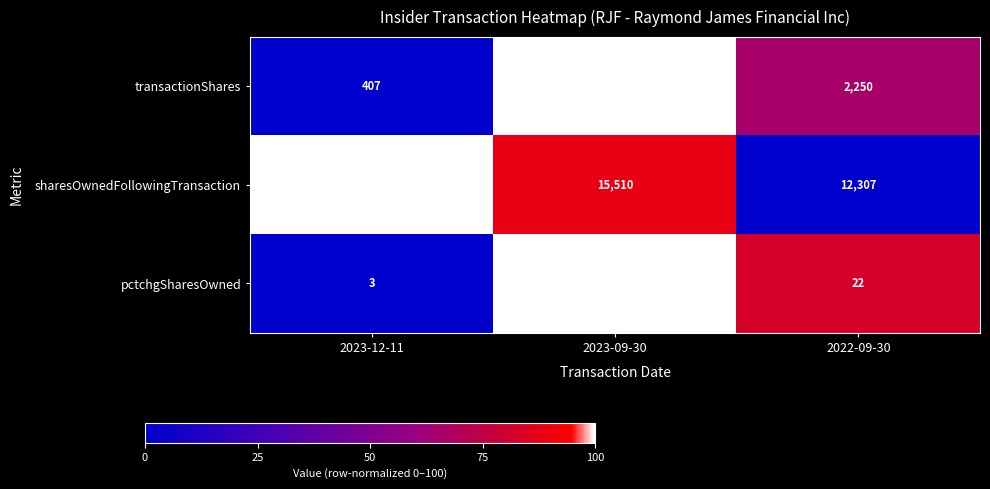

What is the difference between the highest and lowest values at 2023-09-30?

15484